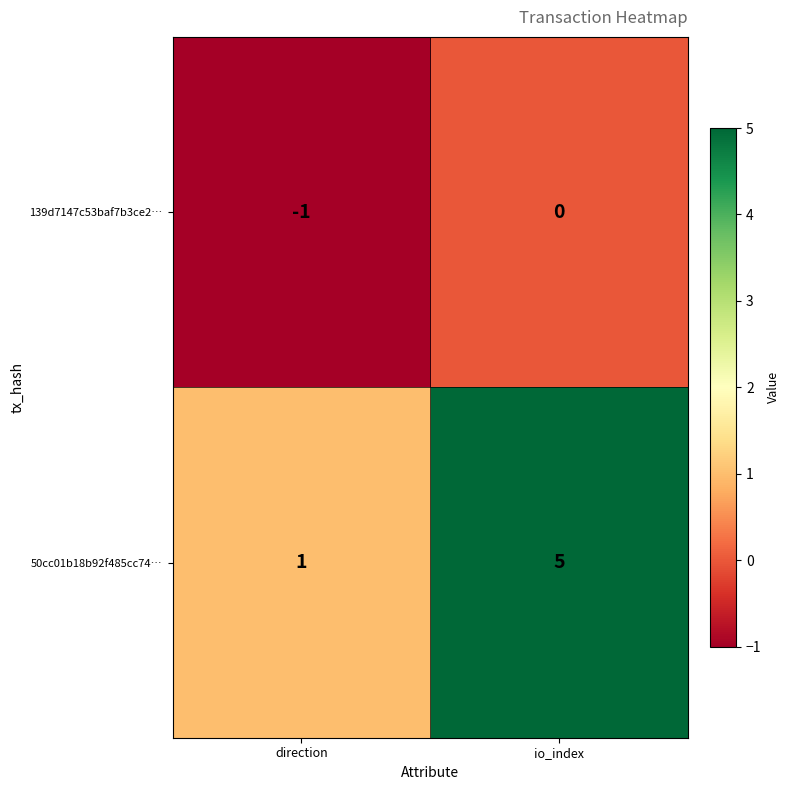

What is the difference between the maximum and minimum values in the 50cc01b18b92f485cc74… series?

4